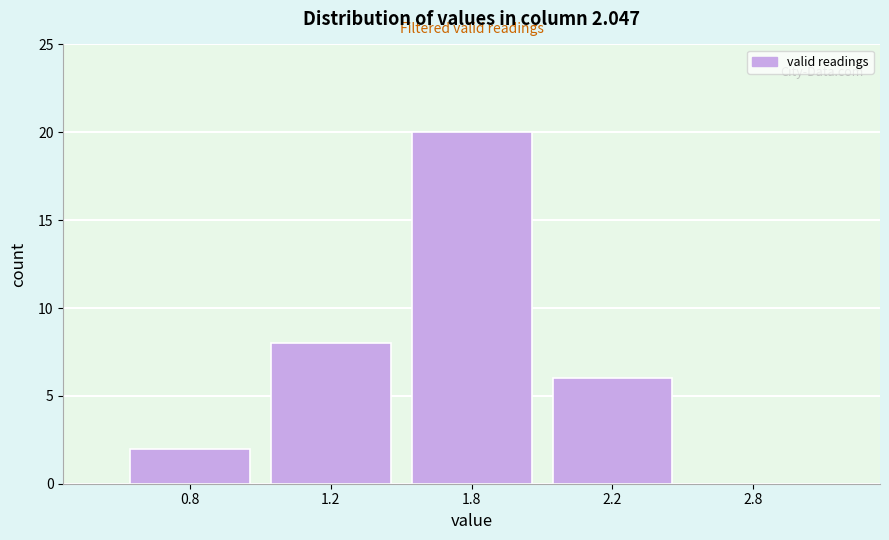

Reading right to left, list all the values displayed in this chart.

2.8=0	2.2=6	1.8=20	1.2=8	0.8=2